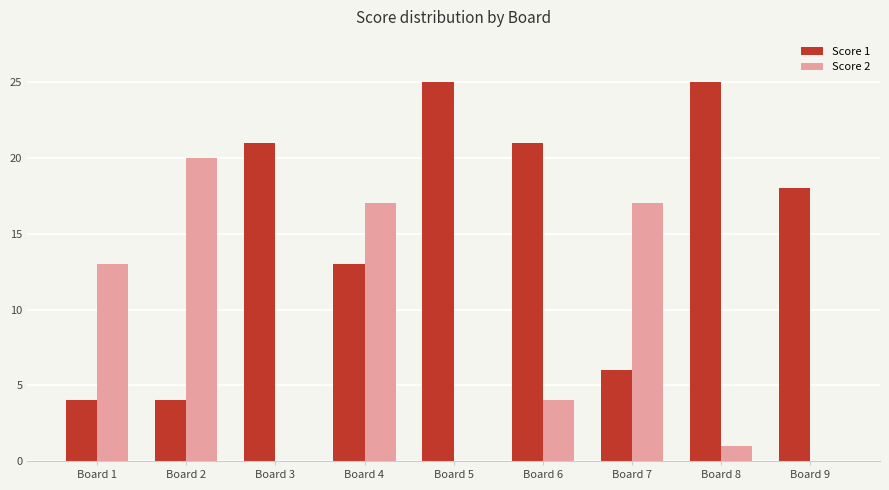

Which series has the largest range (max minus min)?

Score 1